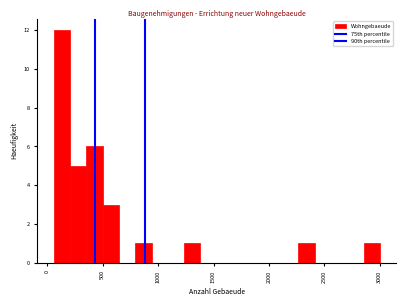

Around what value on the x-axis is the tallest bar? Give the approximate position of its centre, as read against the axis.

150